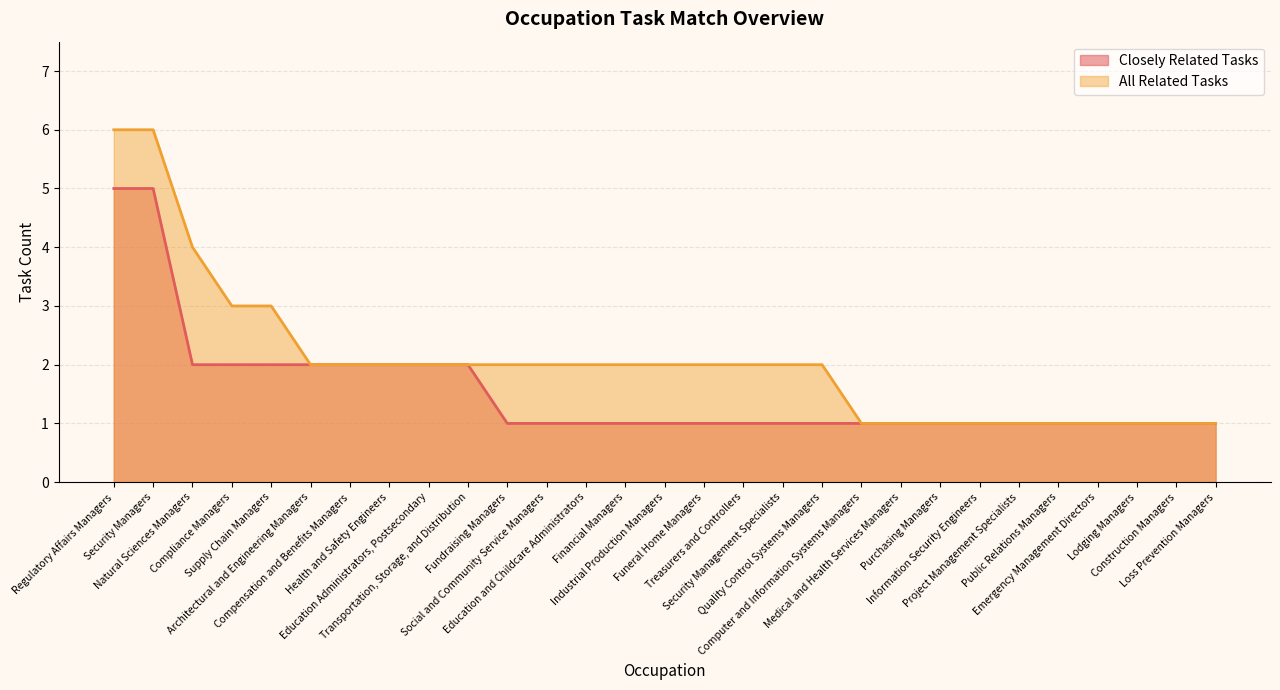

Is the value of Closely Related Tasks at Natural Sciences Managers greater than the value of All Related Tasks at Fundraising Managers?

No